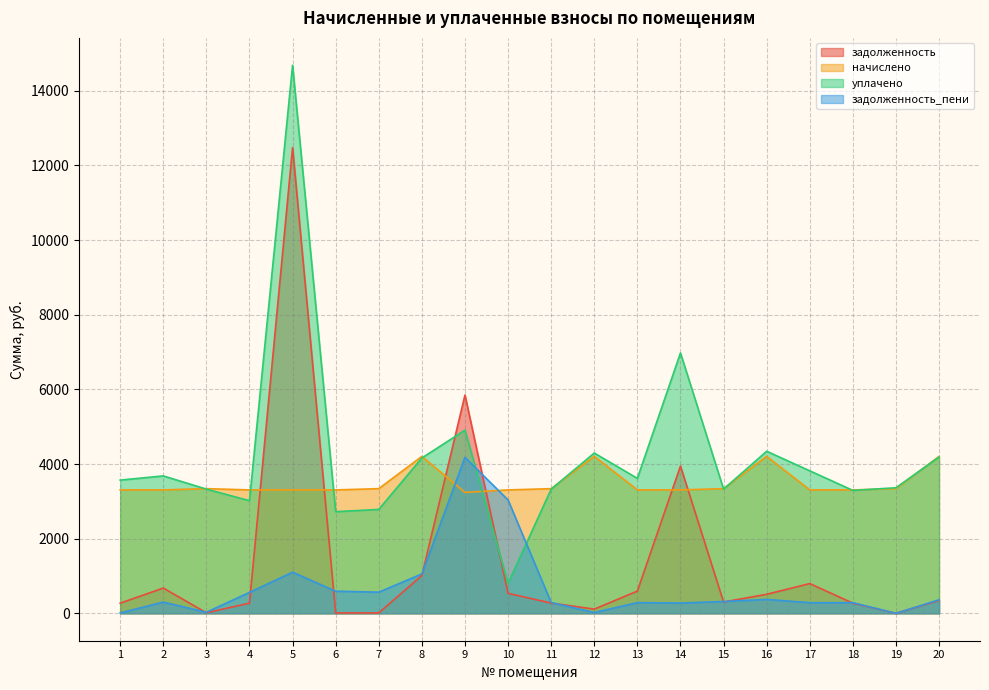

List the labels in order of начислено value, largest first.

8, 12, 16, 20, 3, 7, 11, 15, 19, 1, 2, 4, 5, 6, 10, 13, 14, 17, 18, 9